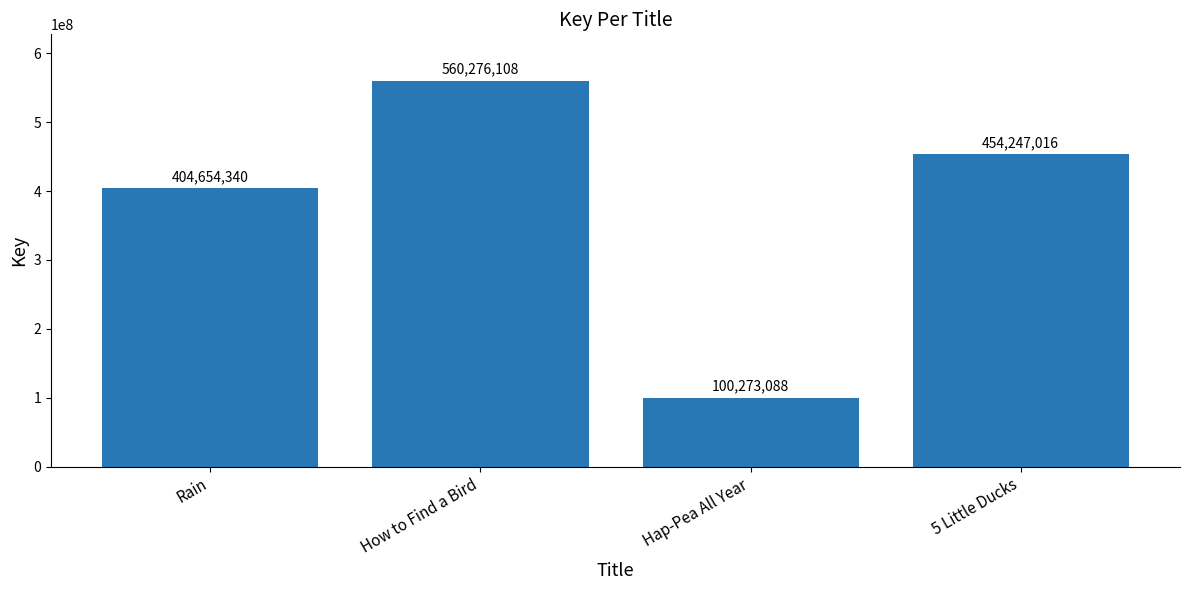

What is the label of the 4th bar from the right?

Rain